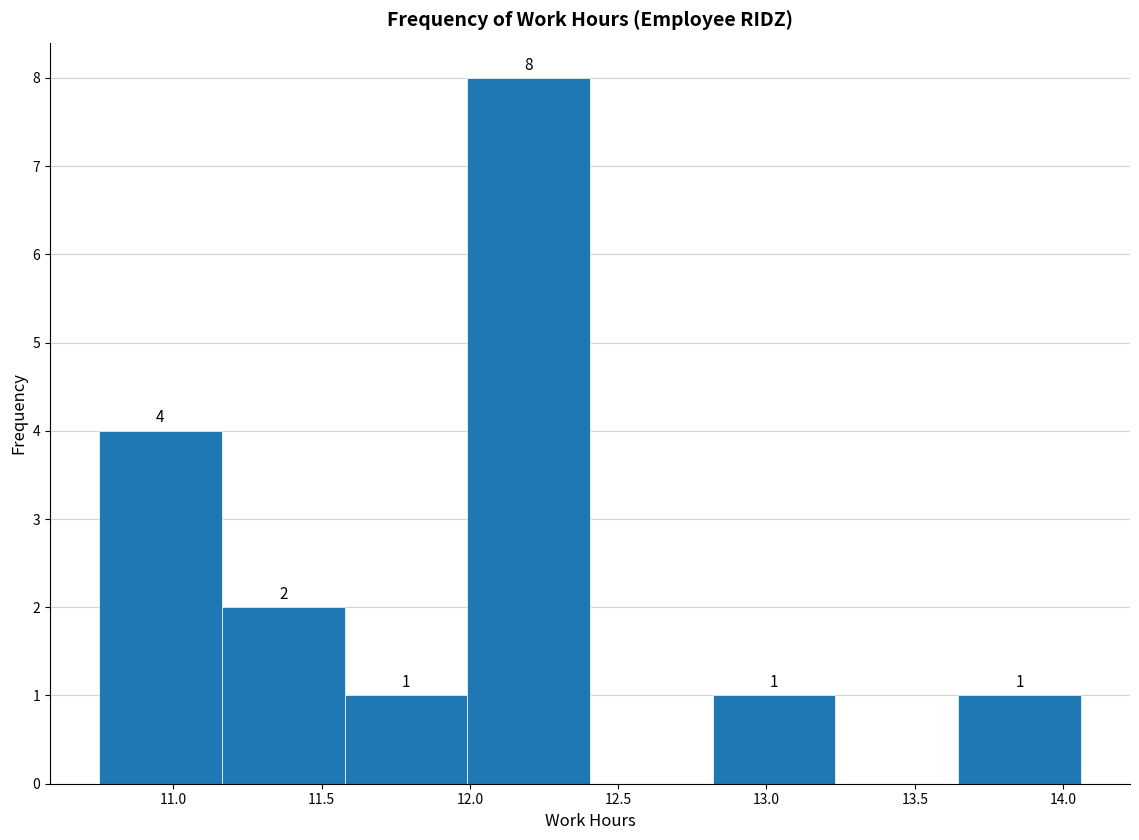

Over which range of the x-axis is the bar tallest?

12.00 to 12.40